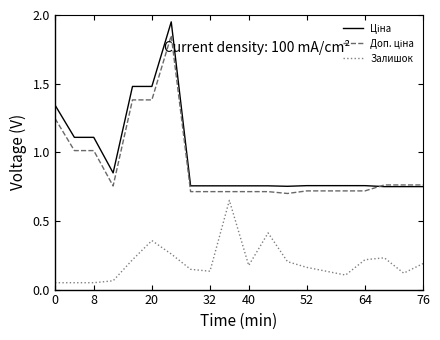

True or false: Ціна has more than 2 interior local peaks.

False